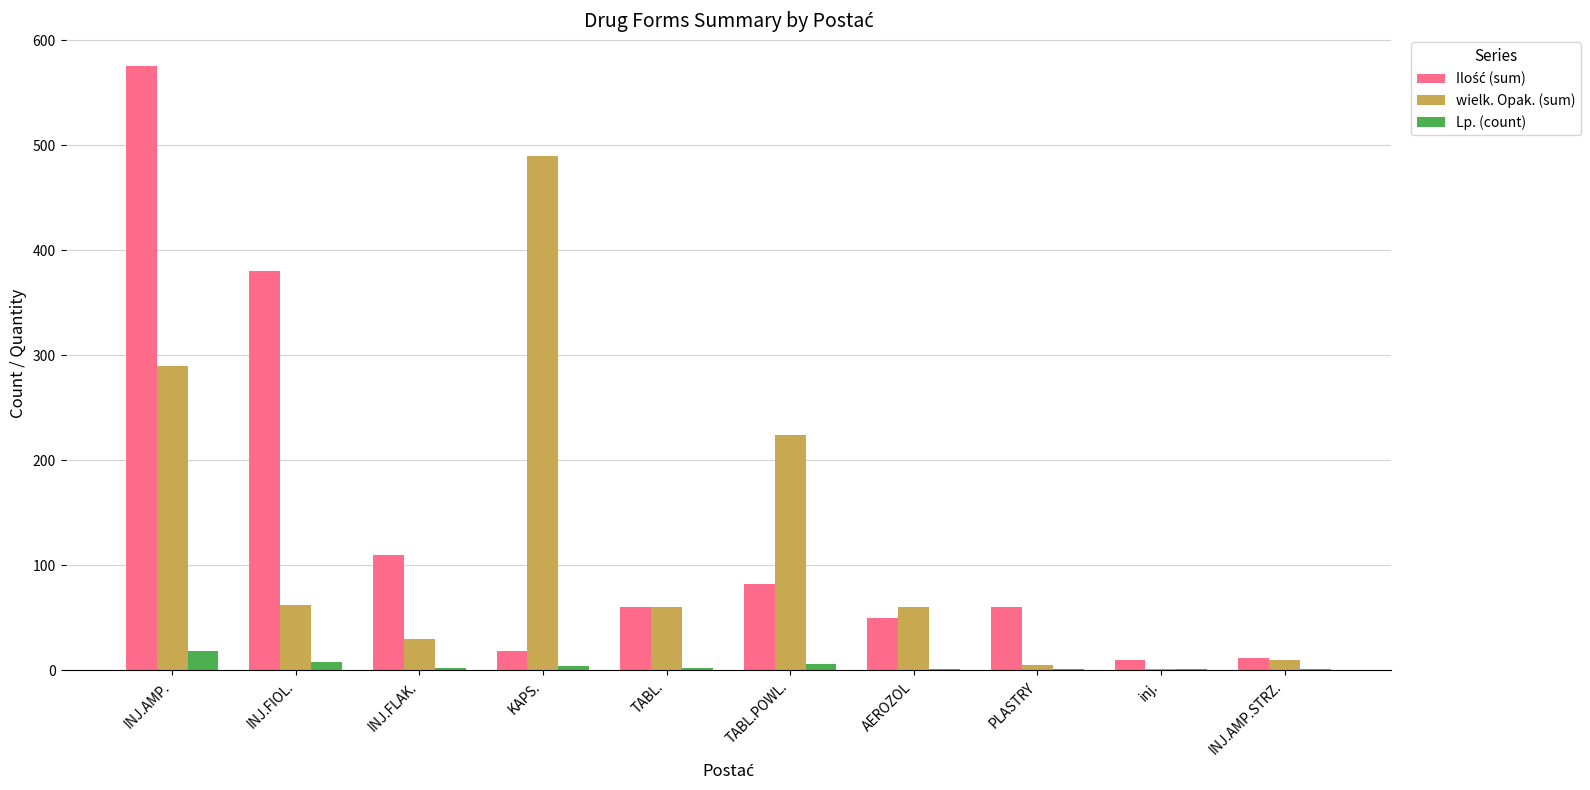

Which category has the highest value across all series?

INJ.AMP.